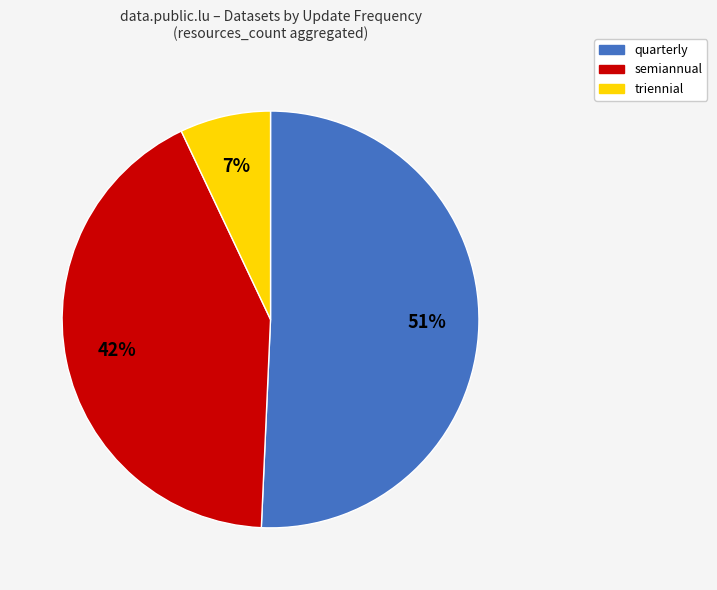

Is there any slice that represents more than half of the pie?

Yes